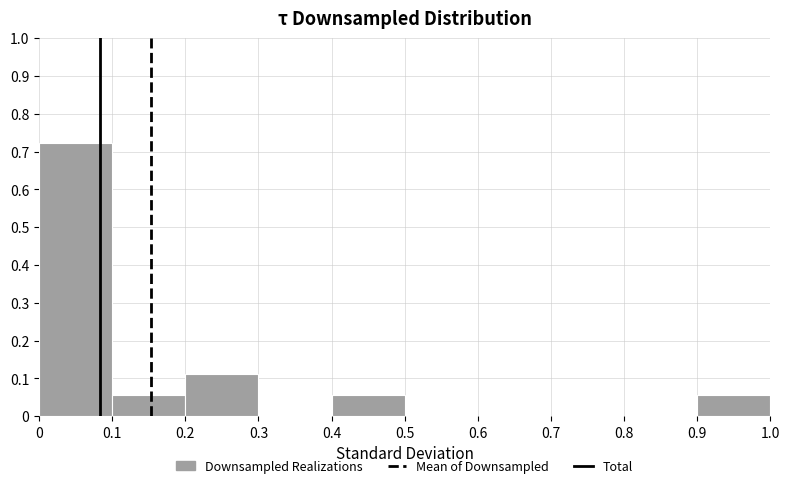

Reading left to right, transcribe this chart: for each bar, give the range it covers on the x-axis and its height. The values are not printed on the chart, so give them approximately, as read against the axis.

0 to 0.1: 0.72
0.1 to 0.2: 0.06
0.2 to 0.3: 0.11
0.3 to 0.4: 0
0.4 to 0.5: 0.06
0.5 to 0.6: 0
0.6 to 0.7: 0
0.7 to 0.8: 0
0.8 to 0.9: 0
0.9 to 1.0: 0.06